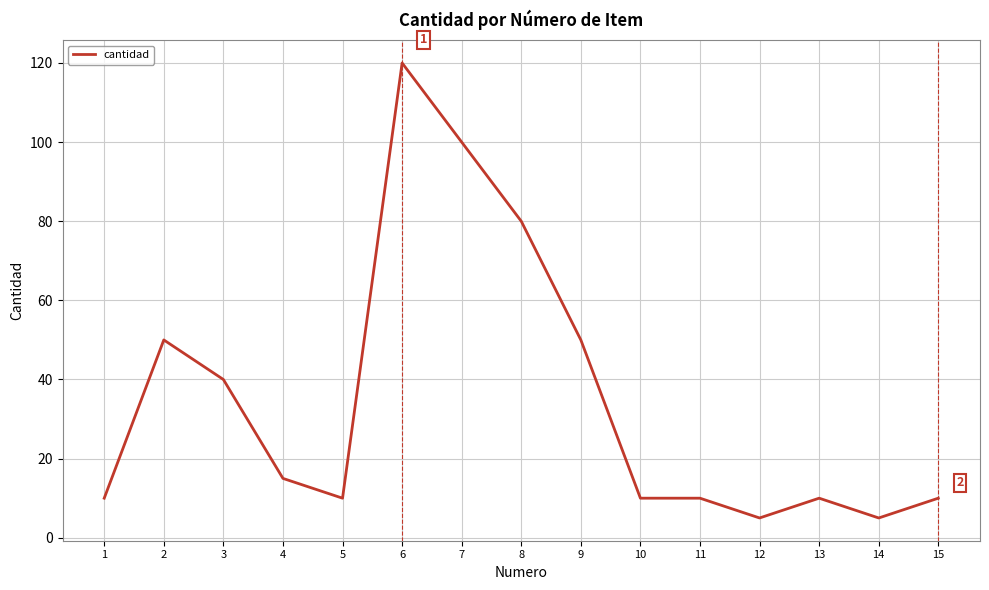

True or false: the data has more than 2 interior local peaks.

True